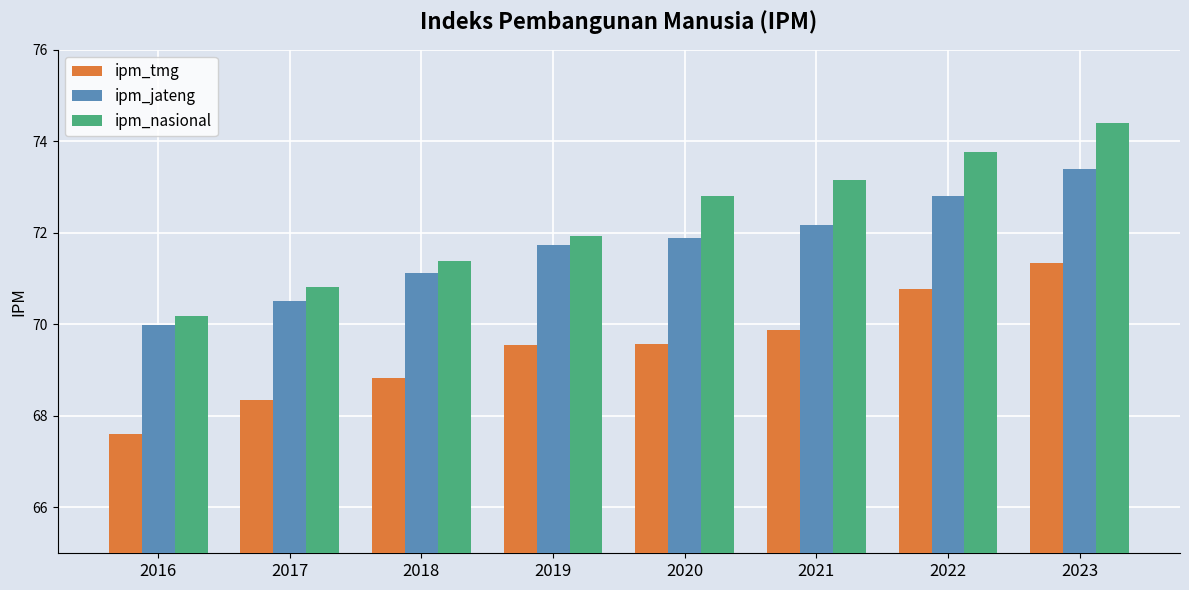

The value of ipm_nasional at 2022 is 96.6. True or false?

False